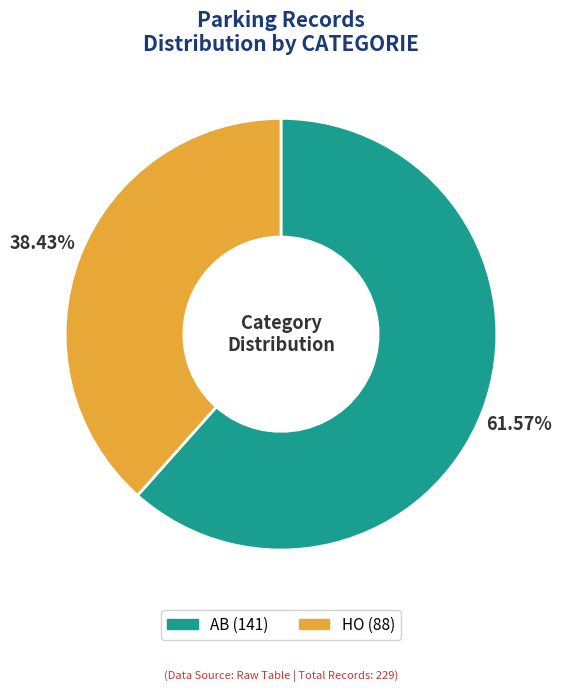

Does HO account for over 50% of the chart?

No